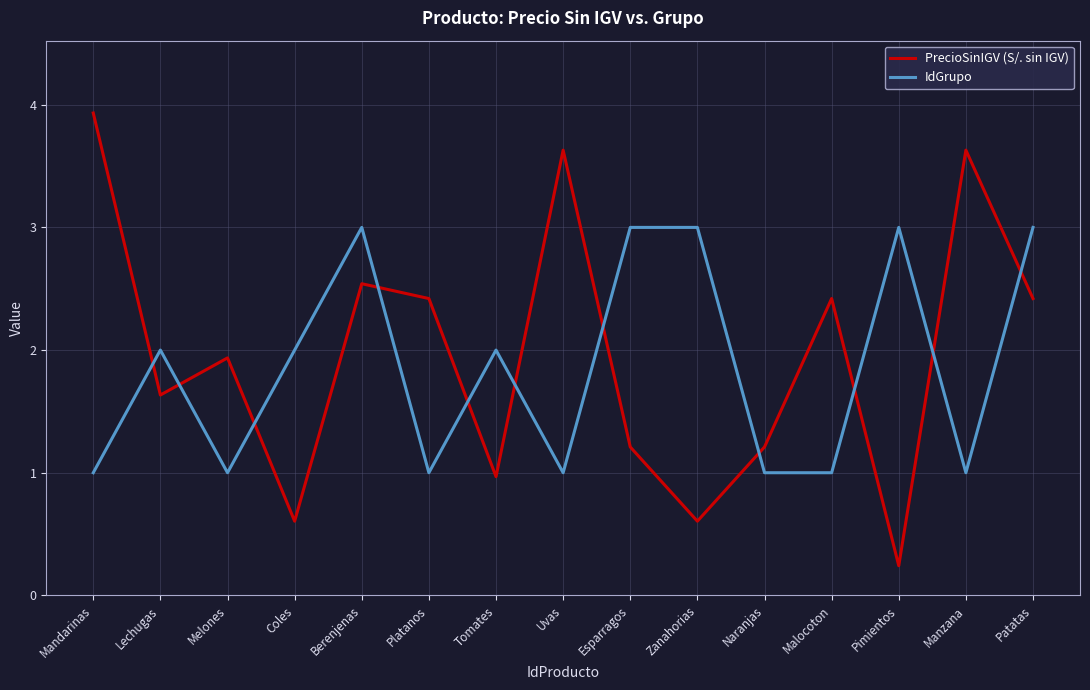

What is the greatest value displayed?

3.9